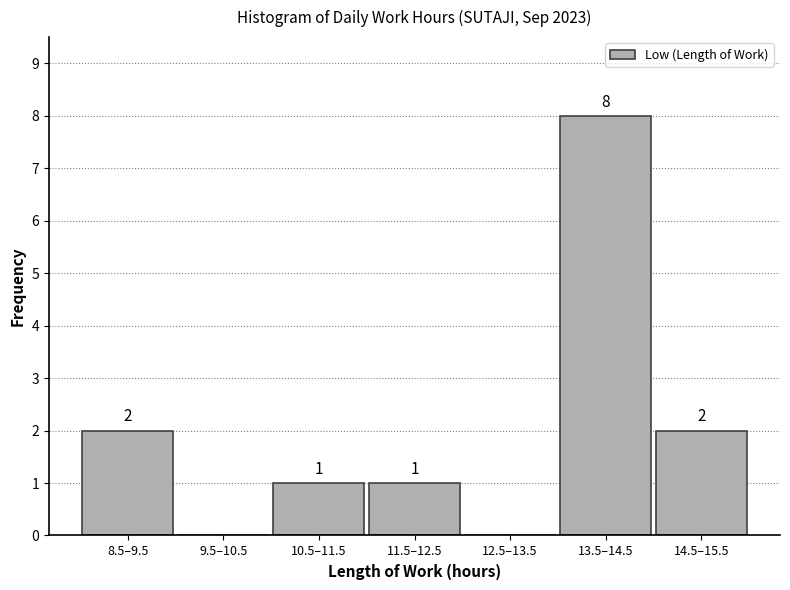

Reading left to right, extract all data points from this chart.

8.5–9.5=2	9.5–10.5=0	10.5–11.5=1	11.5–12.5=1	12.5–13.5=0	13.5–14.5=8	14.5–15.5=2